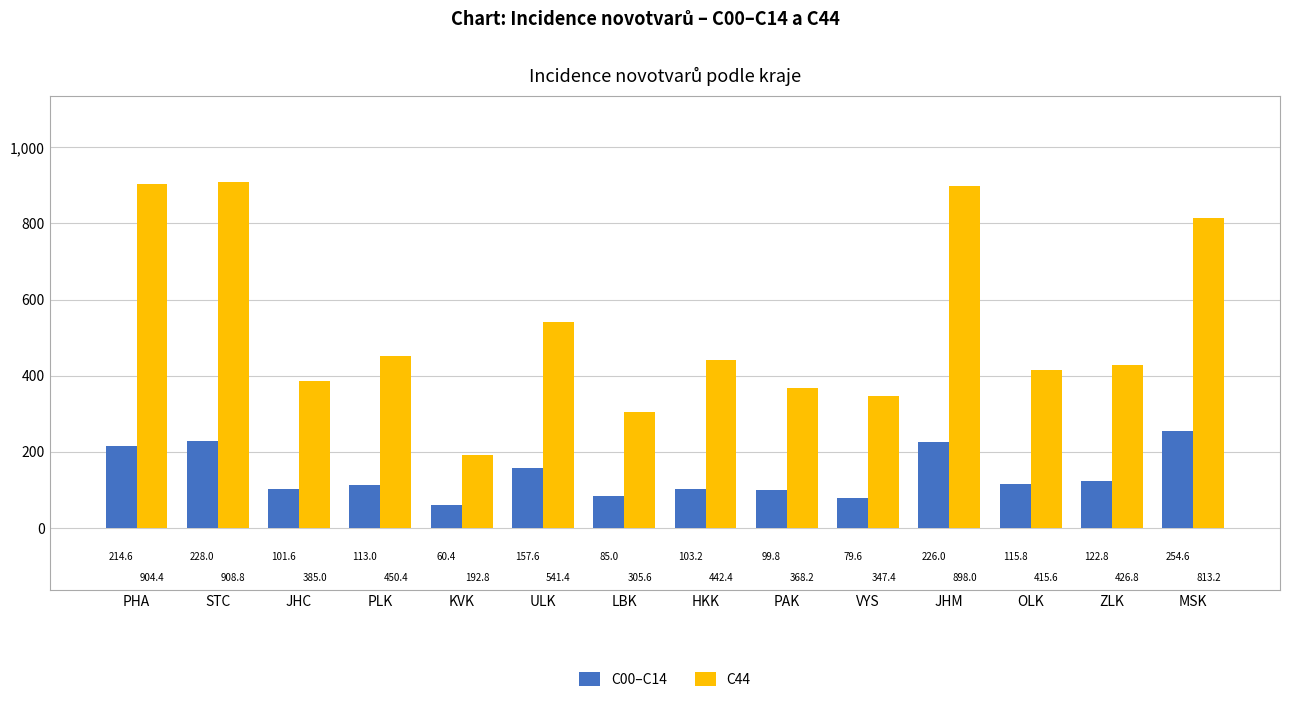

The C44 series shows 238.0 at PAK. True or false?

False